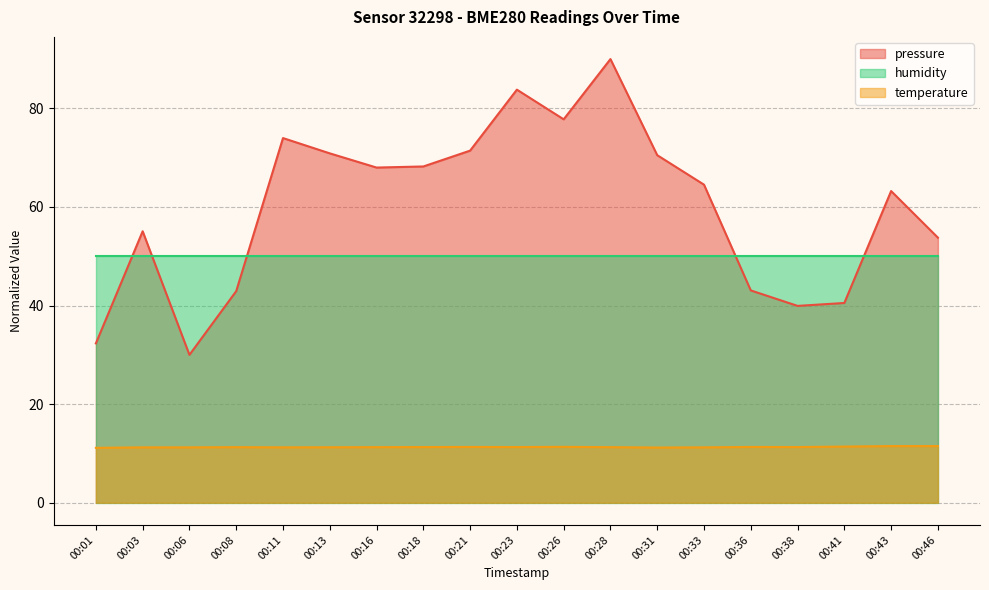

How many values in the pressure series exceed 64?

10